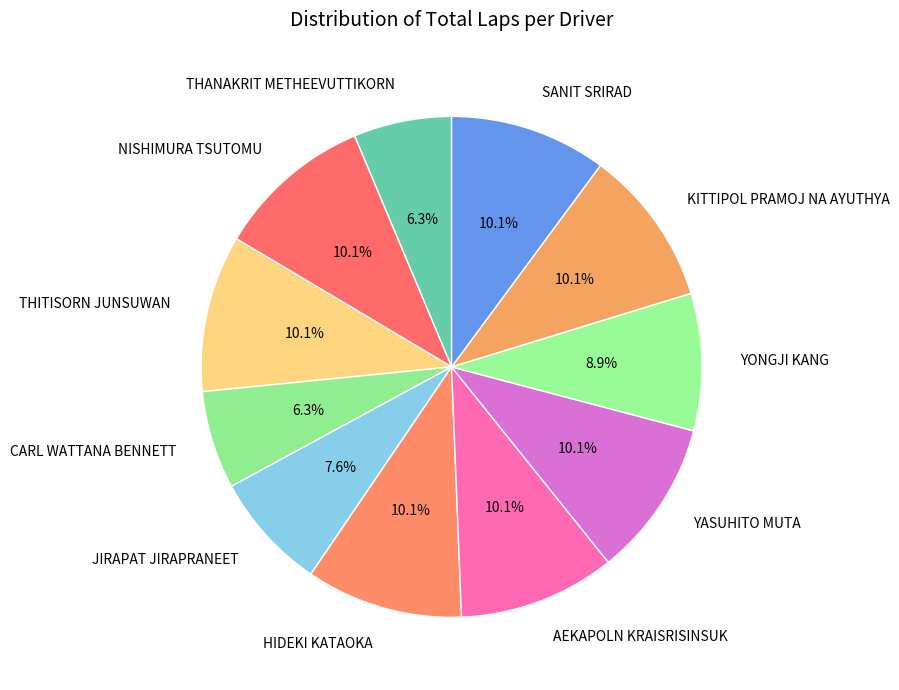

Is it true that NISHIMURA TSUTOMU is 10% of the pie?

True